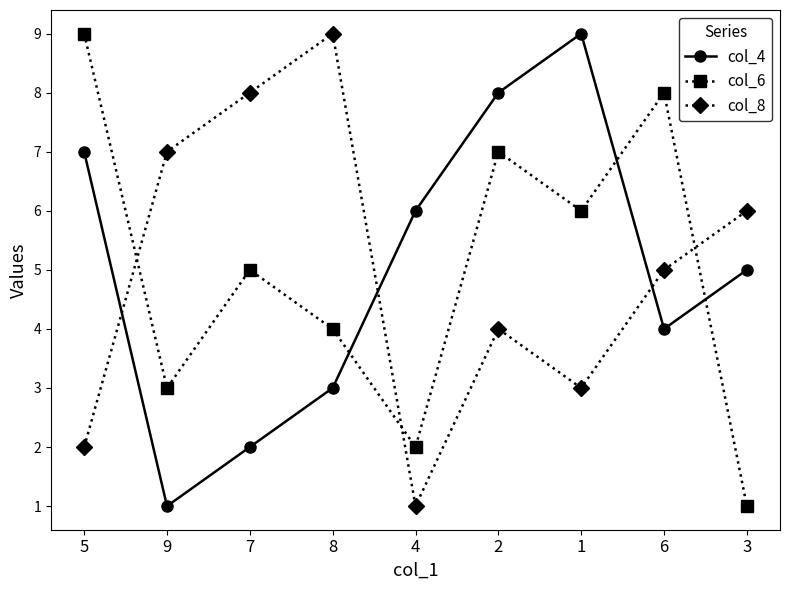

Is the value of col_6 at 3 greater than the value of col_8 at 2?

No